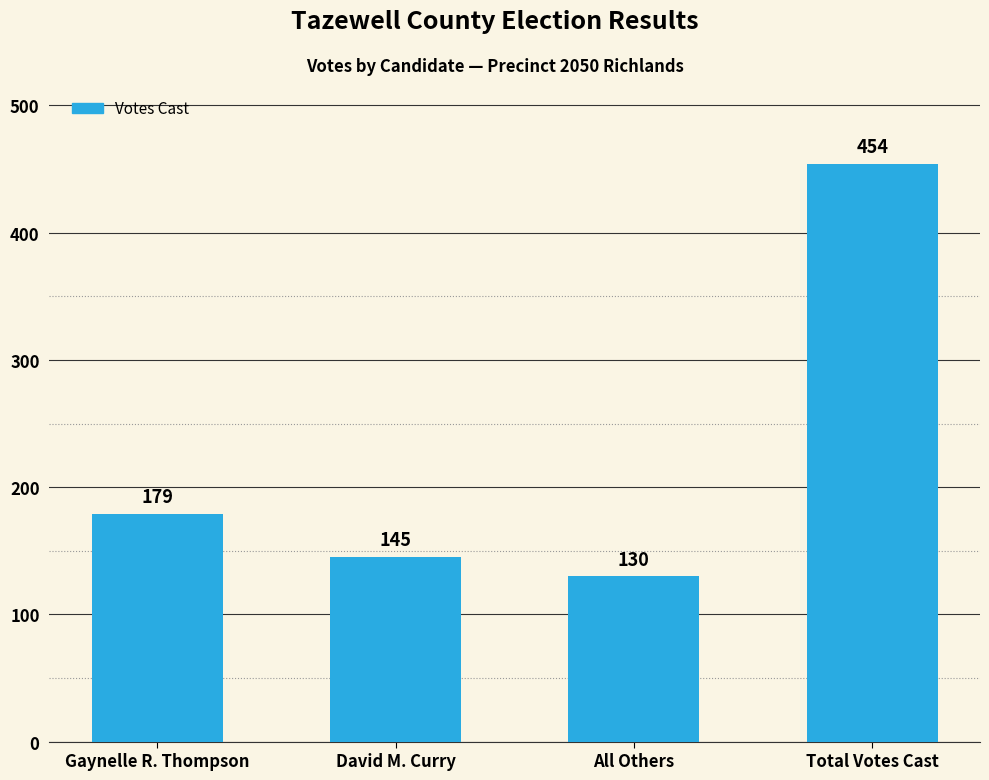

Reading left to right, transcribe all the data shown in this chart.

179	145	130	454